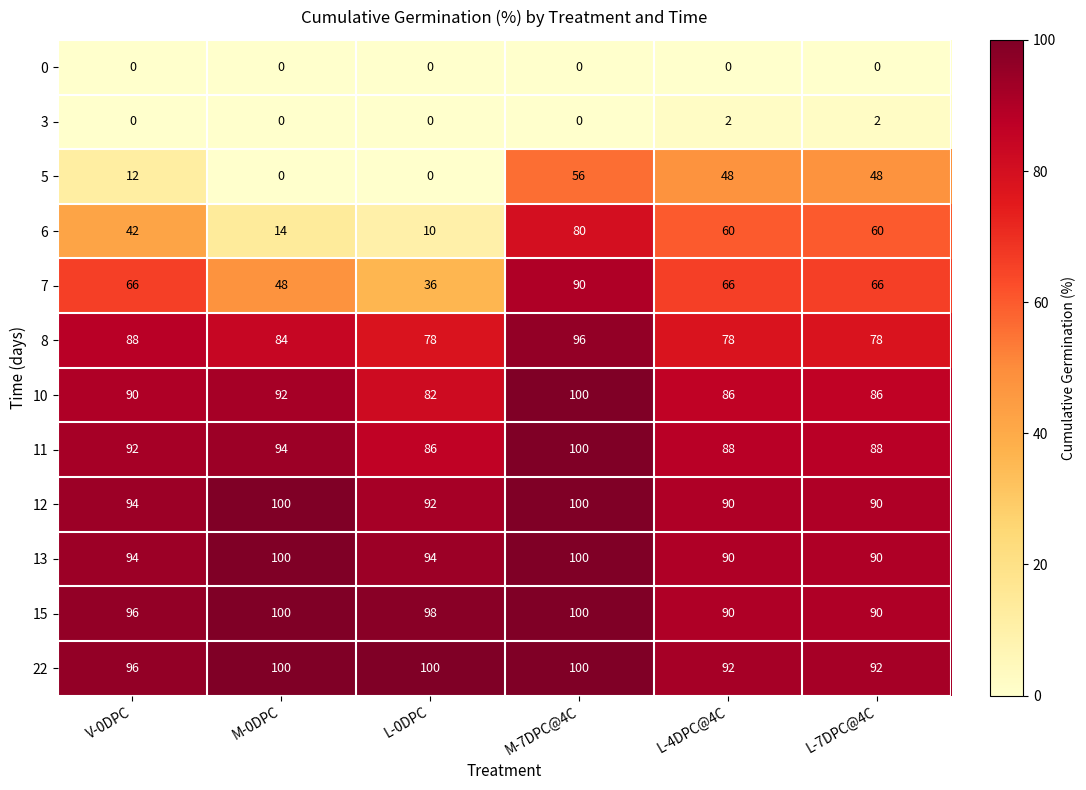

What is the sum of all 15 values?

574